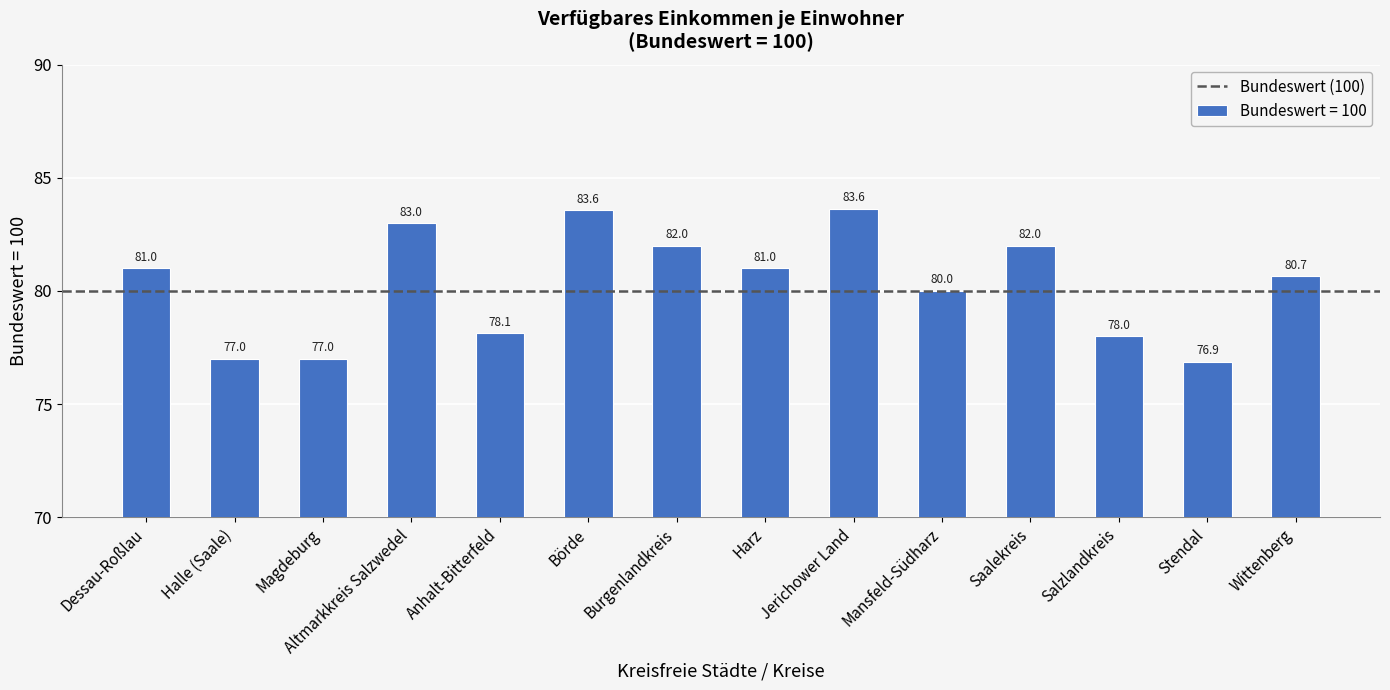

What is the change in value from Magdeburg to Mansfeld-Südharz?

+3.0